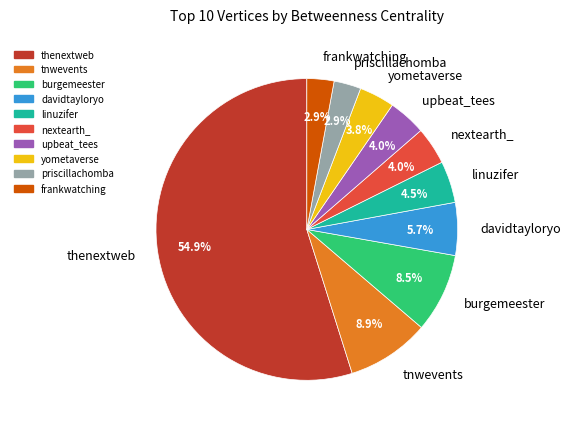

Which has a higher value, davidtayloryo or tnwevents?

tnwevents